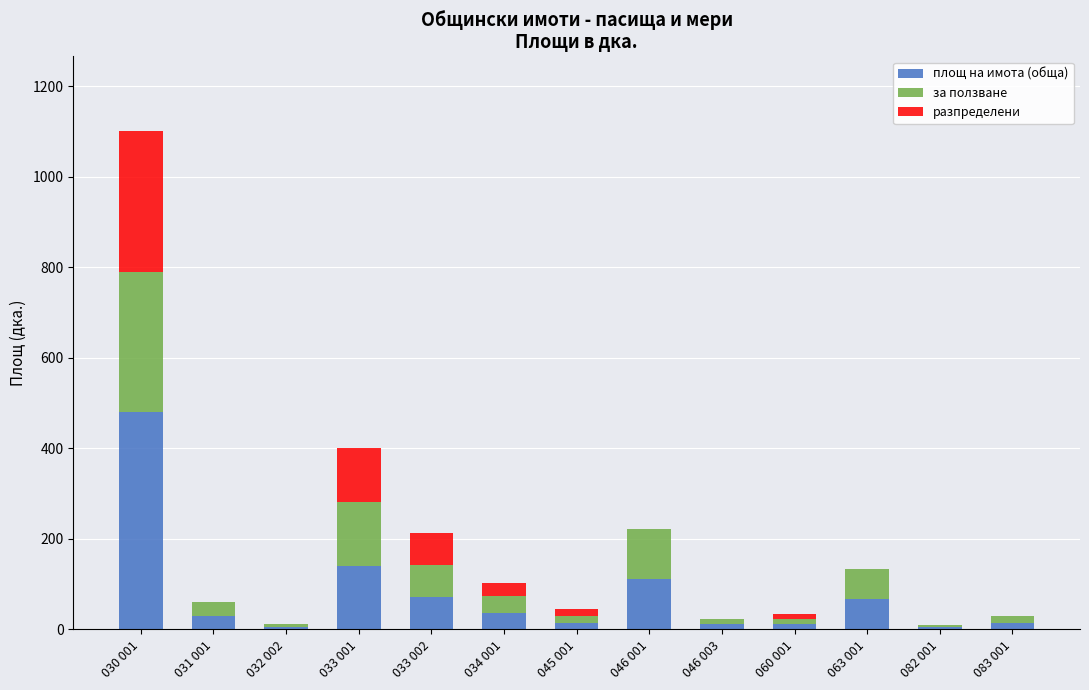

At which category is the sum across all series the highest?

030 001